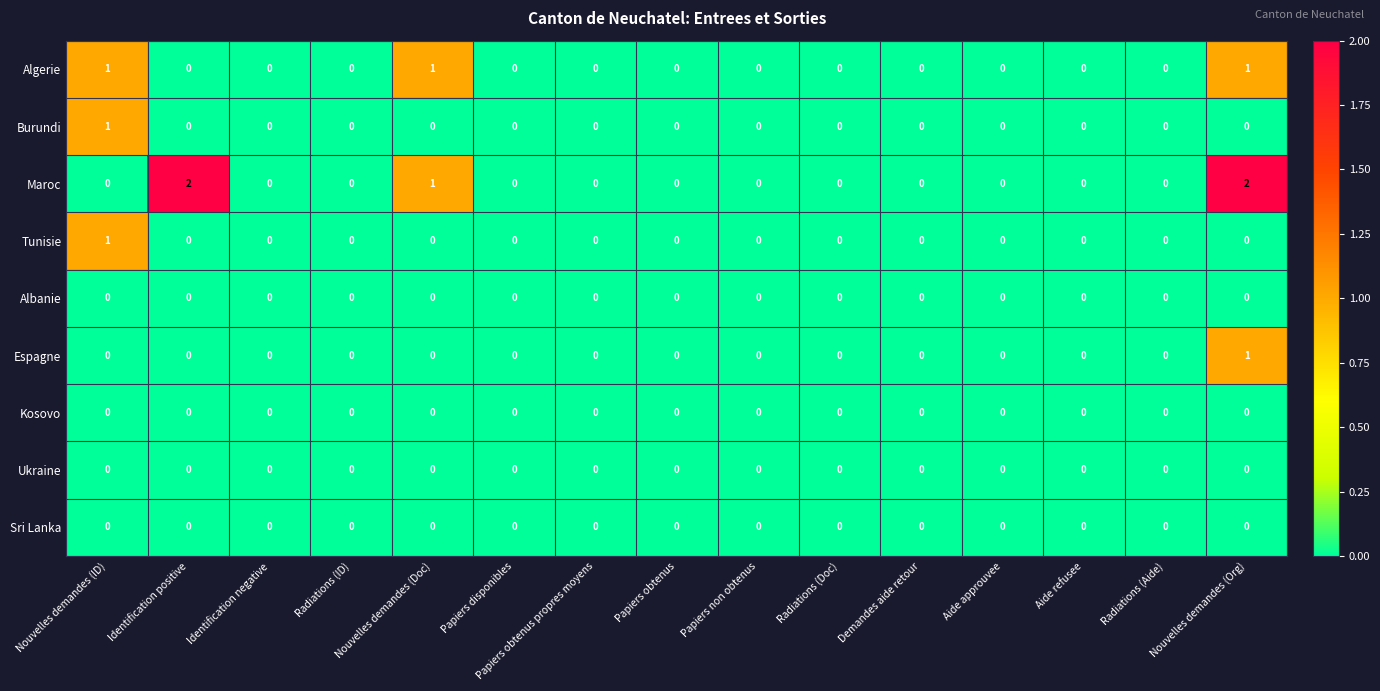

What is the total value across all series at Nouvelles demandes (Doc)?

2